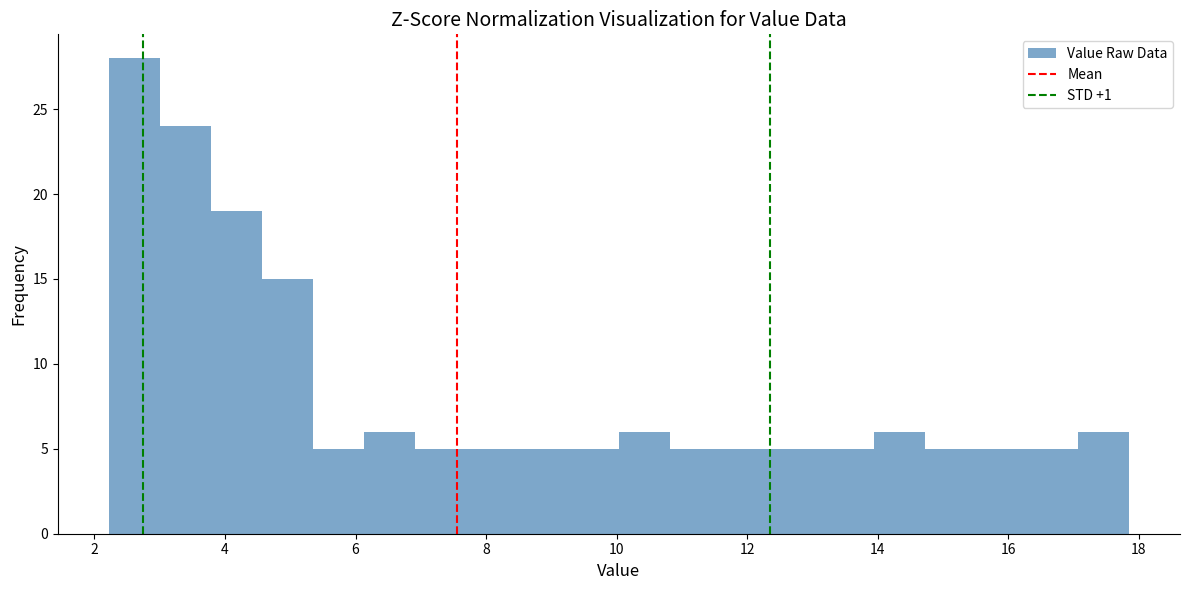

Read against the x-axis, roughly where is the centre of the tallest bar?

2.6